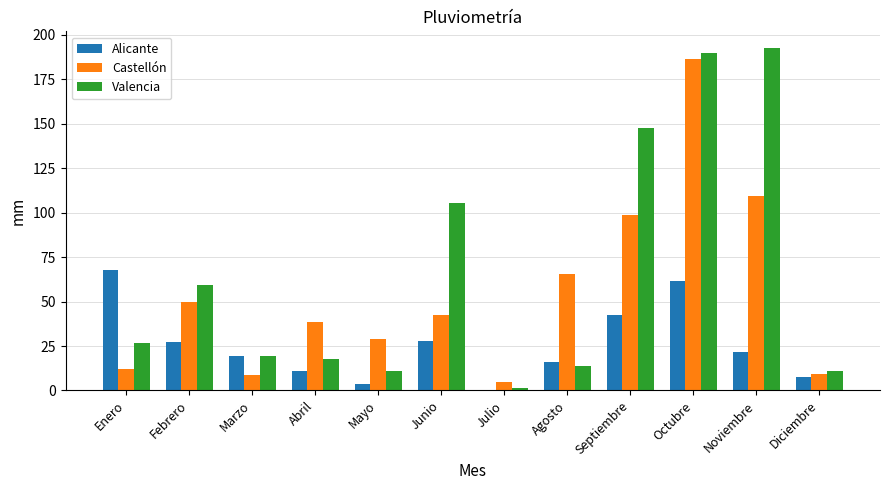

The value of Alicante at Julio is -21.0. True or false?

False